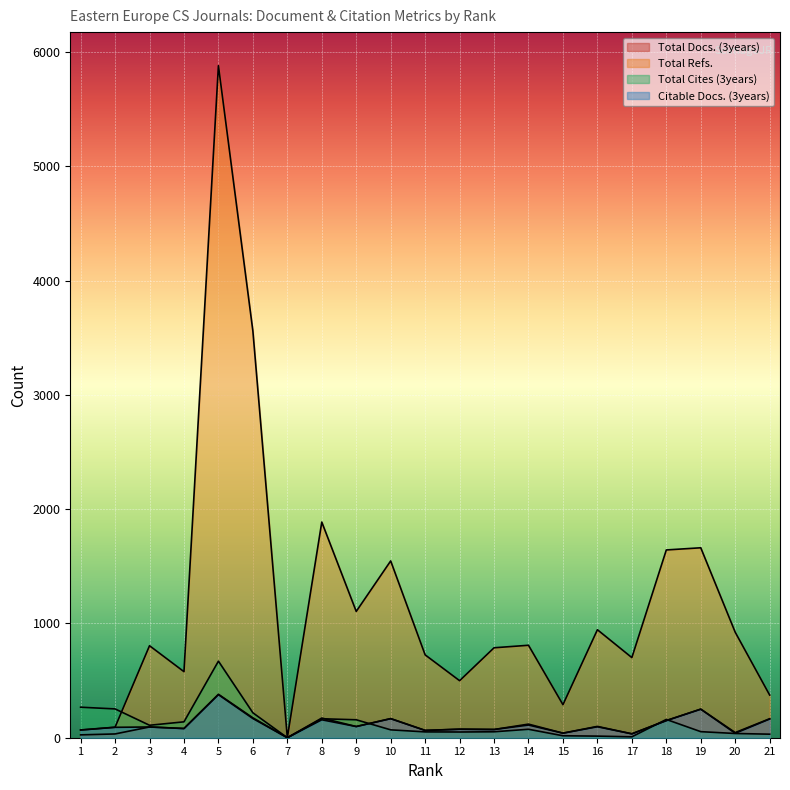

How many lines are shown in the chart?

4